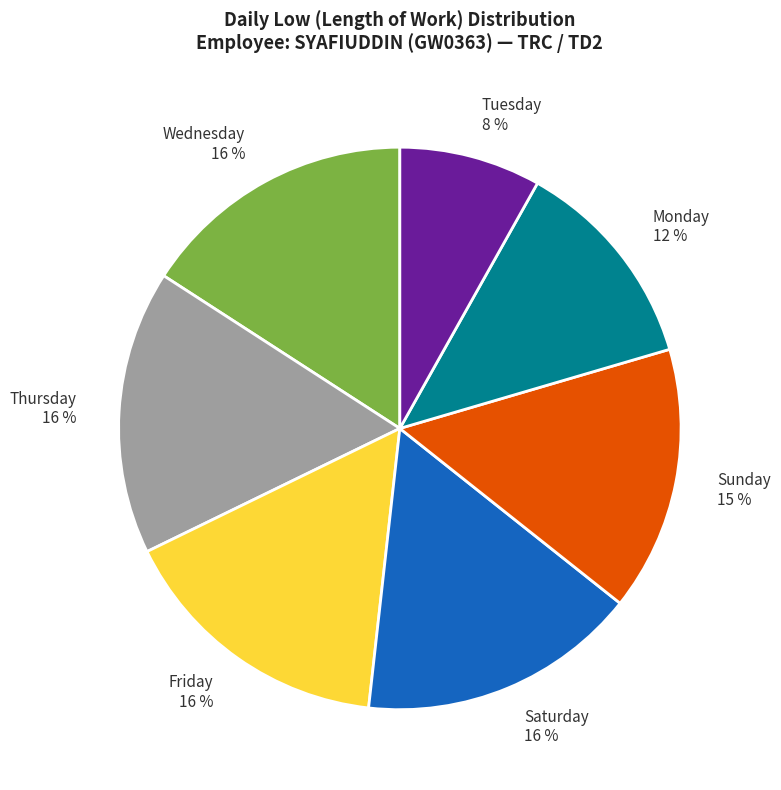

Which category has the smallest portion of the pie?

Tuesday